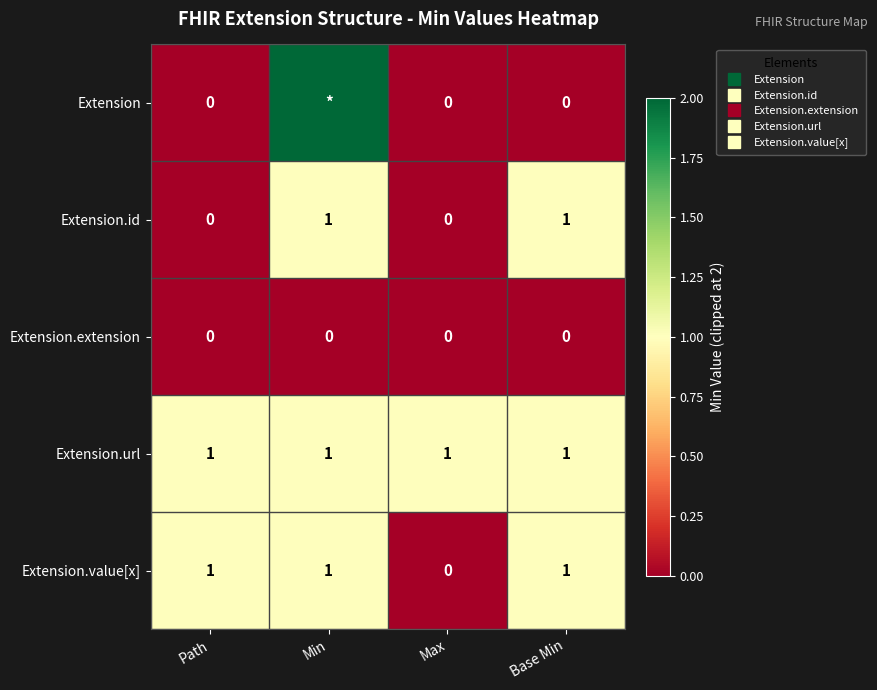

Which has a higher value, Path or Base Min?

Path